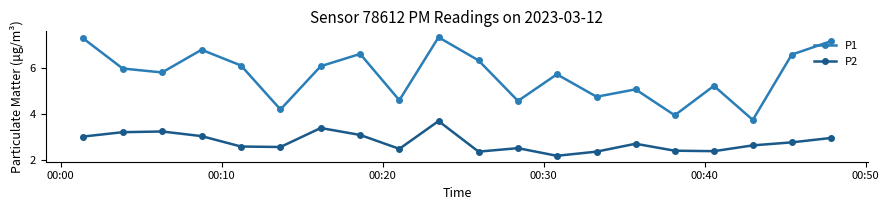

True or false: P1 and P2 cross at least once.

False